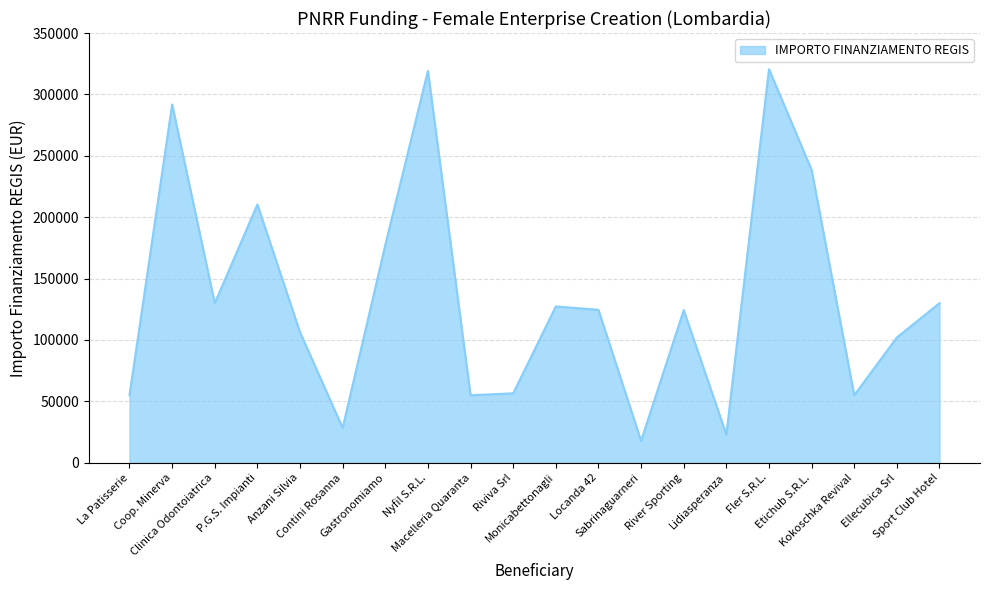

How many values exceed 124568?

10